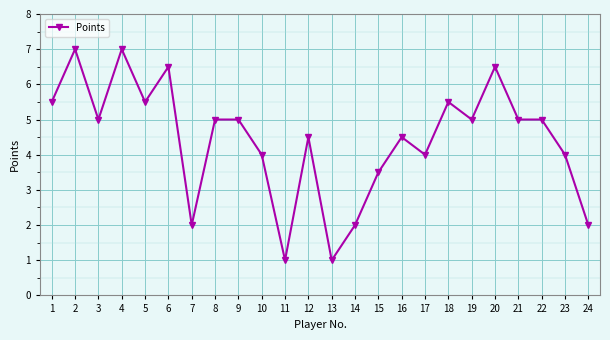

What is the greatest value displayed?

7.0